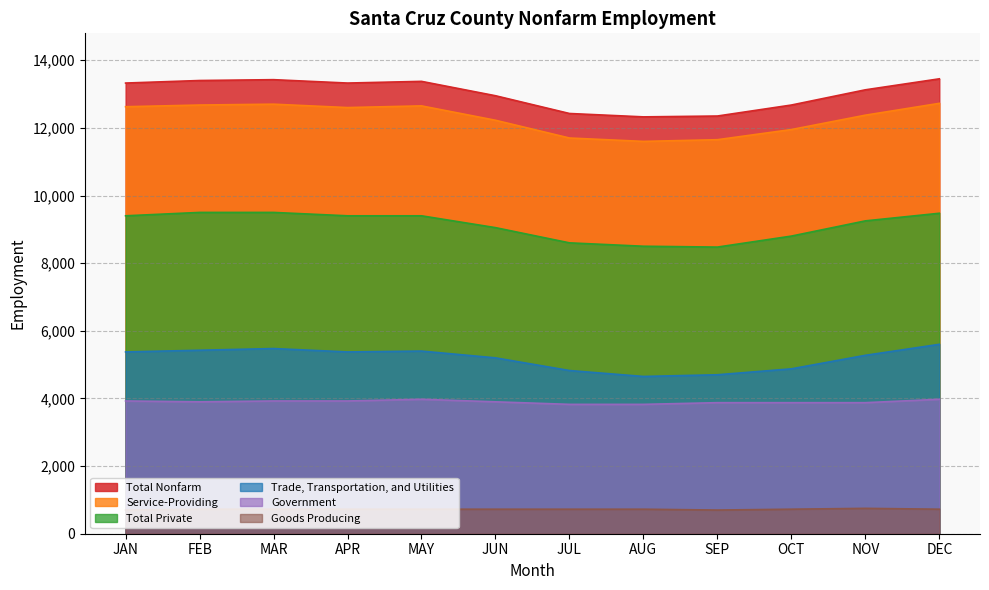

Which category has the lowest value in the Goods Producing series?

JAN